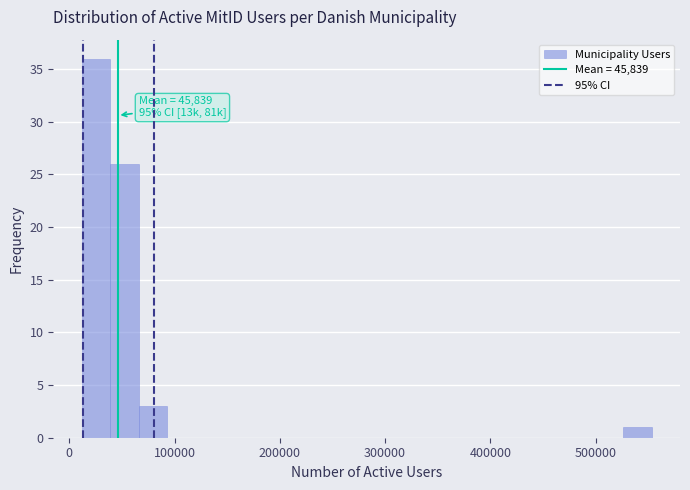

Read against the x-axis, roughly where is the centre of the tallest bar?

30000